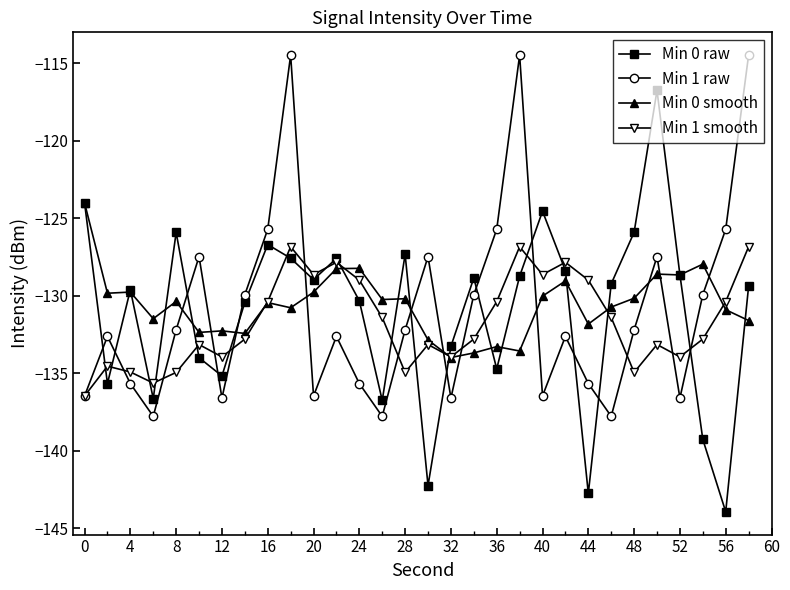

What is the highest value of the Min 0 raw series?

-116.7